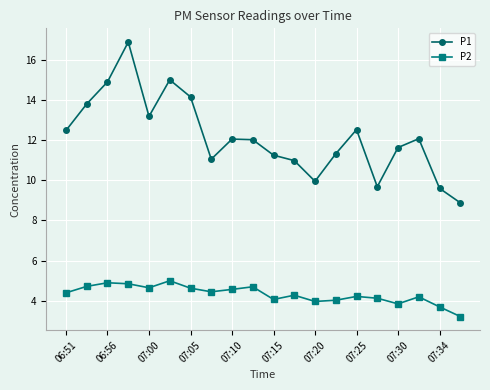

What is the difference between the maximum and minimum values in the P2 series?

1.8